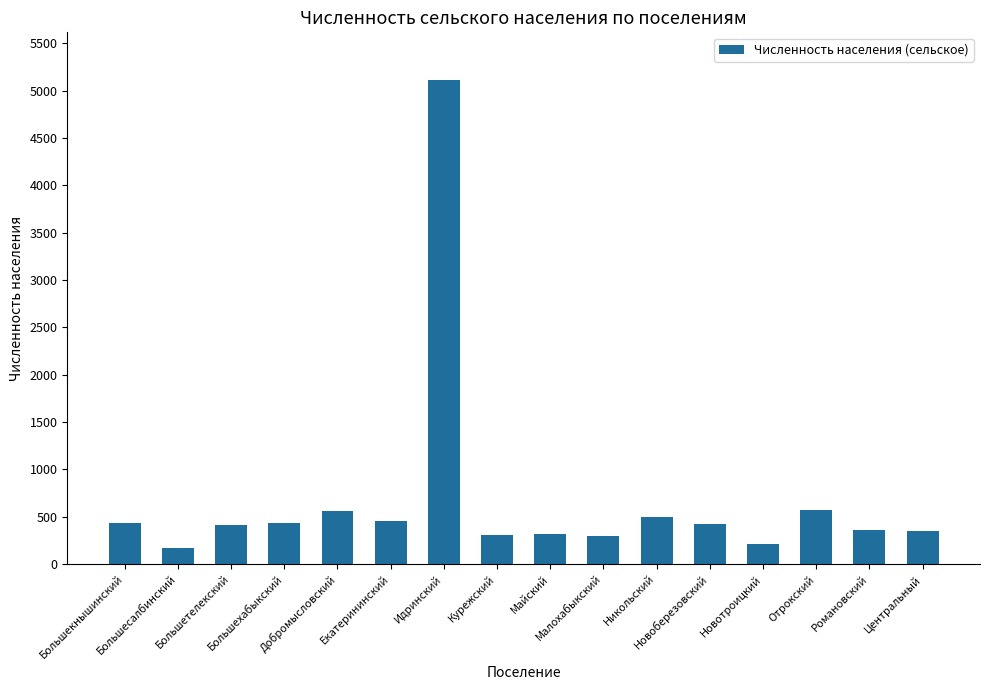

What is the sum of all values?

10924